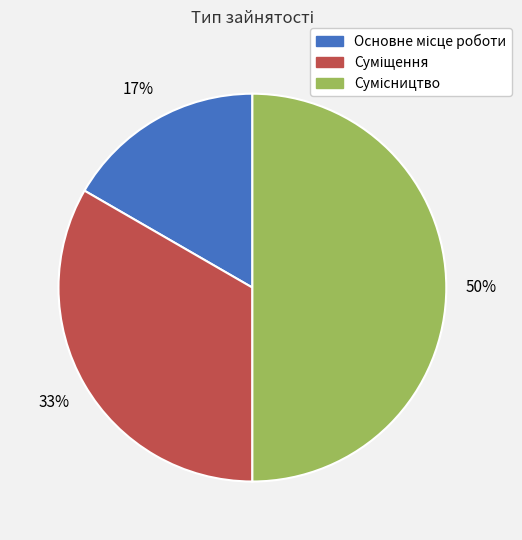

To the nearest percent, what is the average slice percentage?

33%